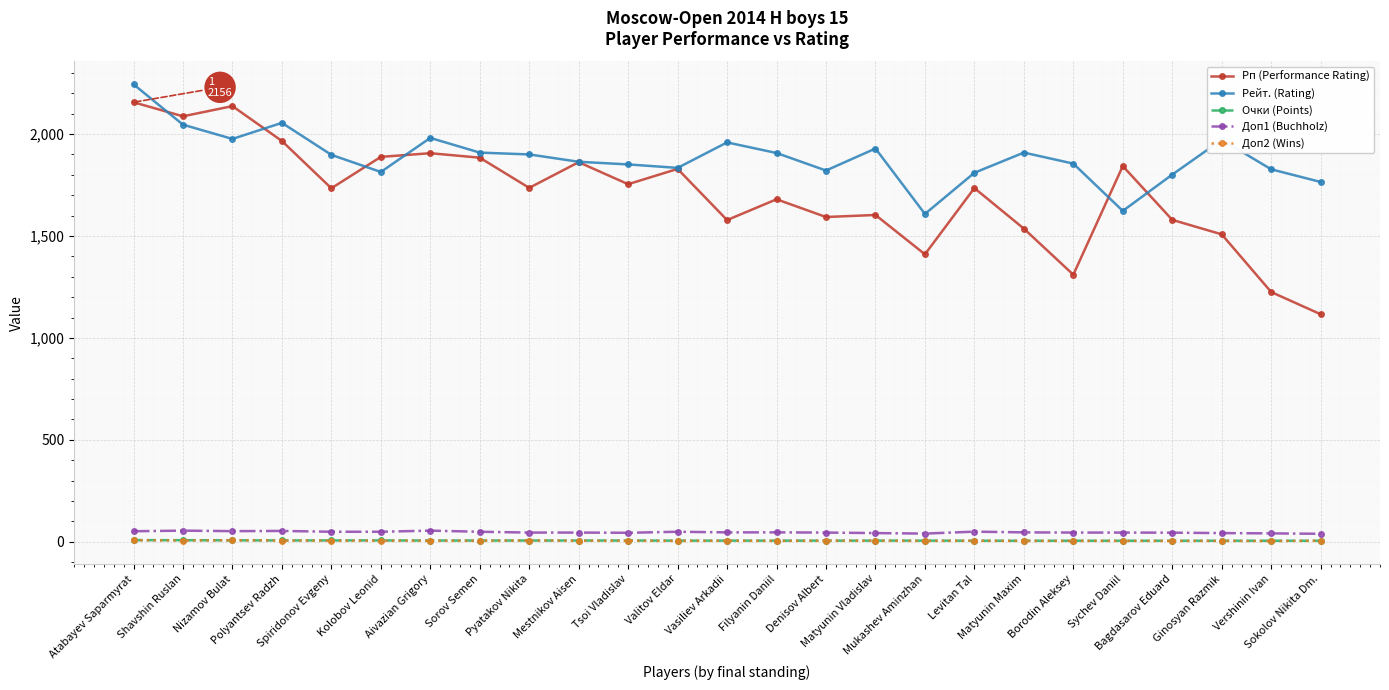

True or false: Рейт. (Rating) and Доп2 (Wins) intersect in this chart.

False